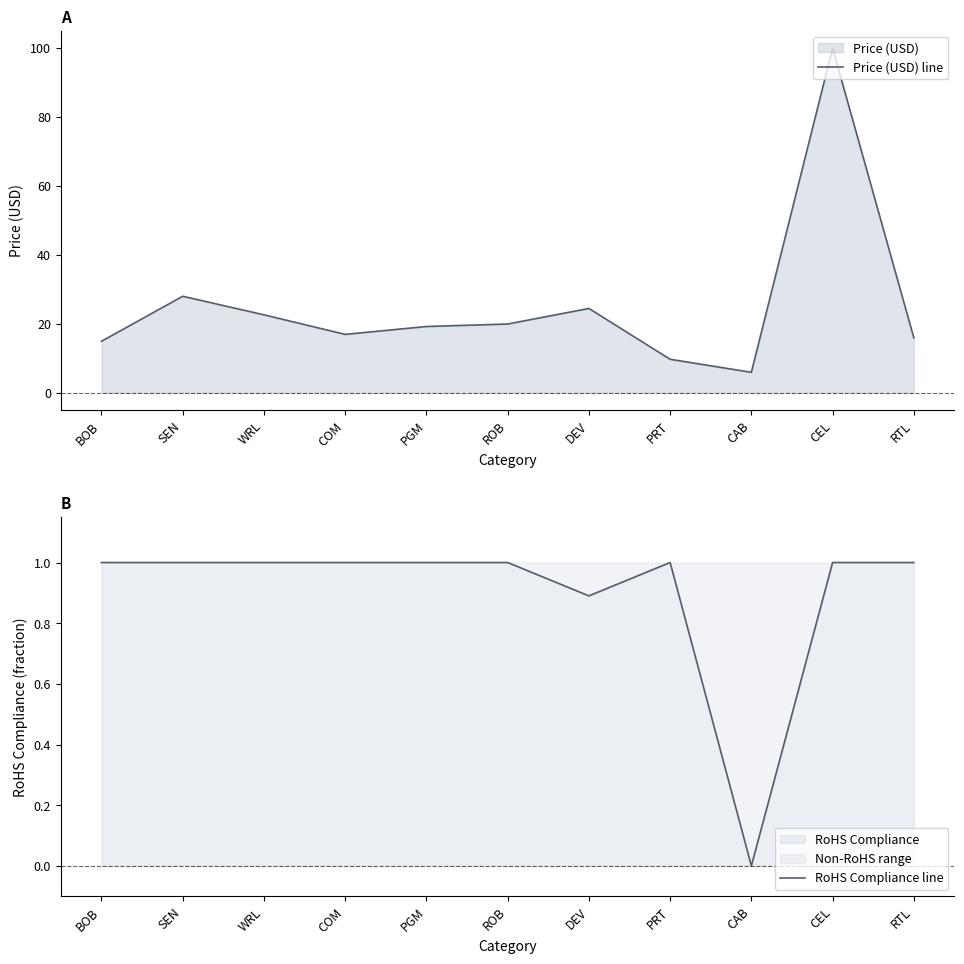

Which series has the widest spread of values?

Price (USD) line